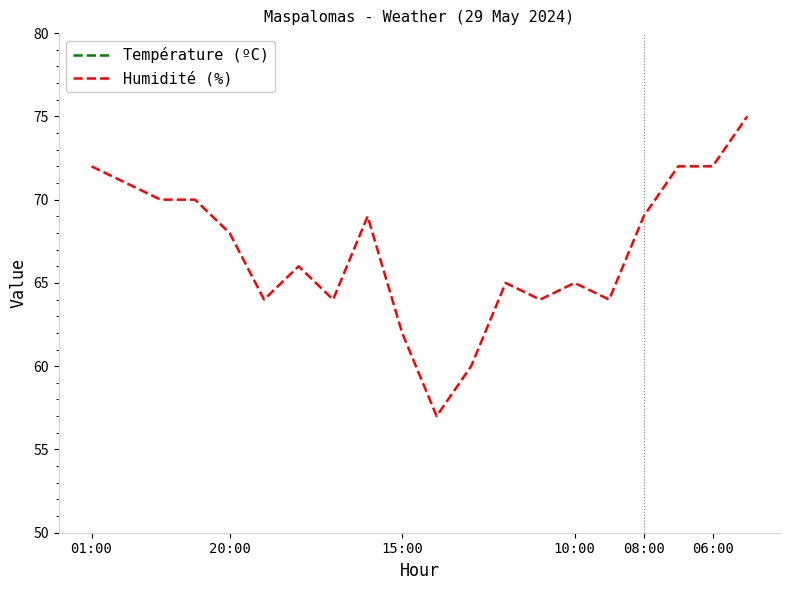

What is the lowest value of the Humidité (%) series?

57